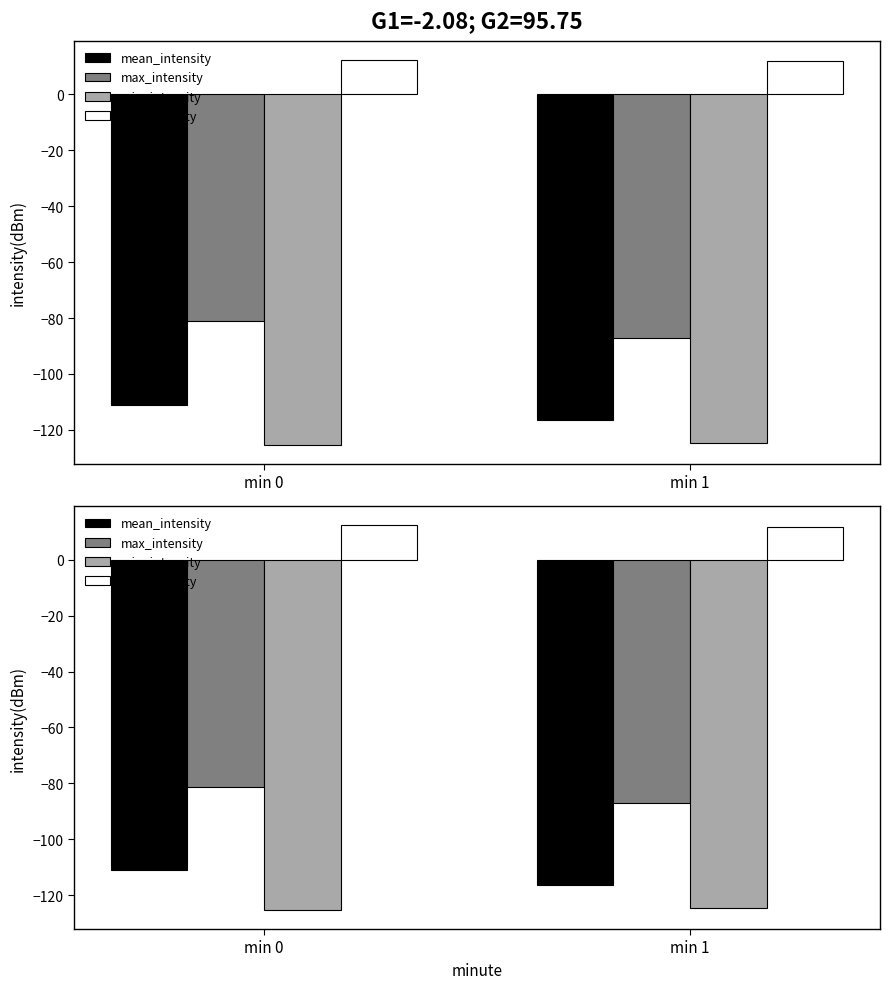

How many series are shown in this chart?

4